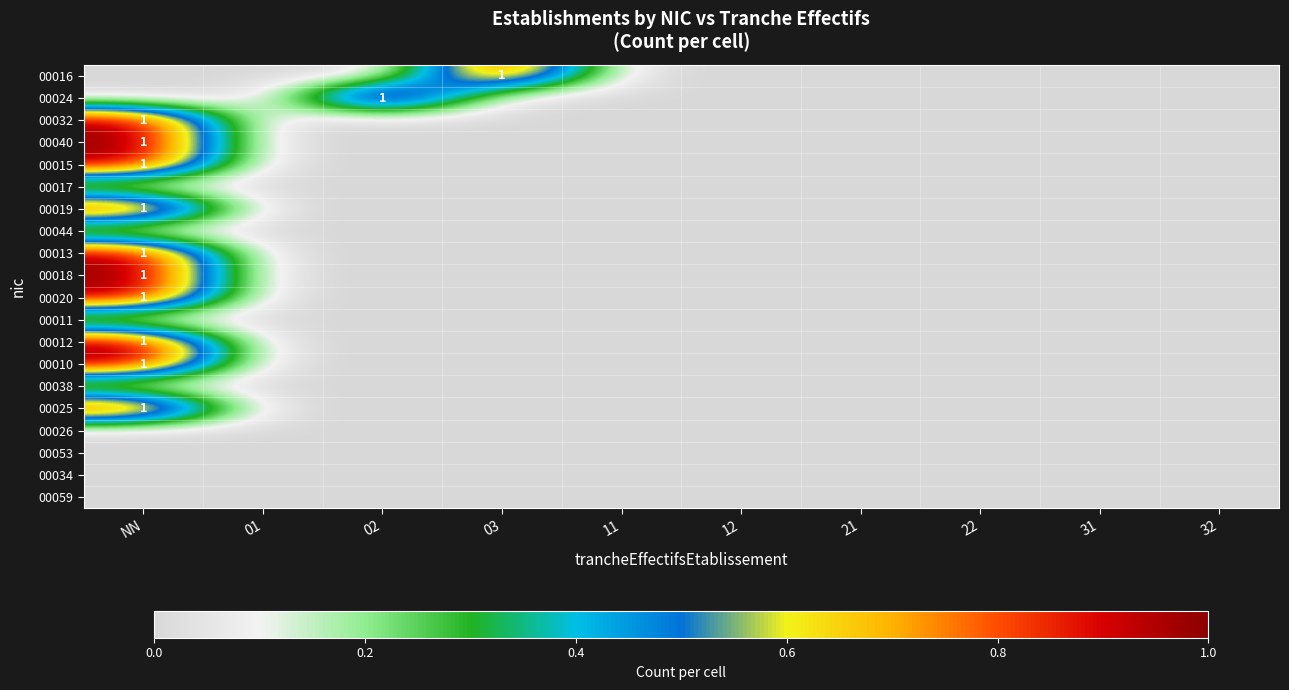

At how many categories does at least one series exceed 0?

3